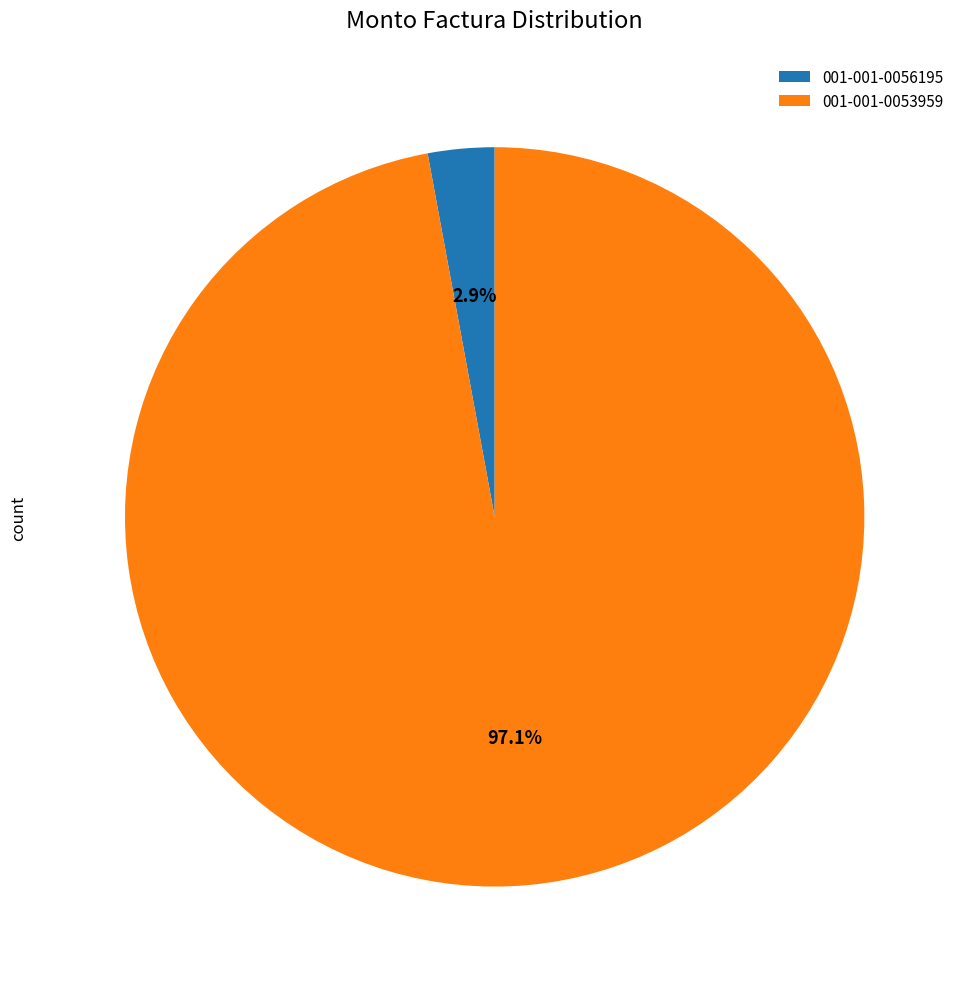

How many slices are in this pie chart?

2